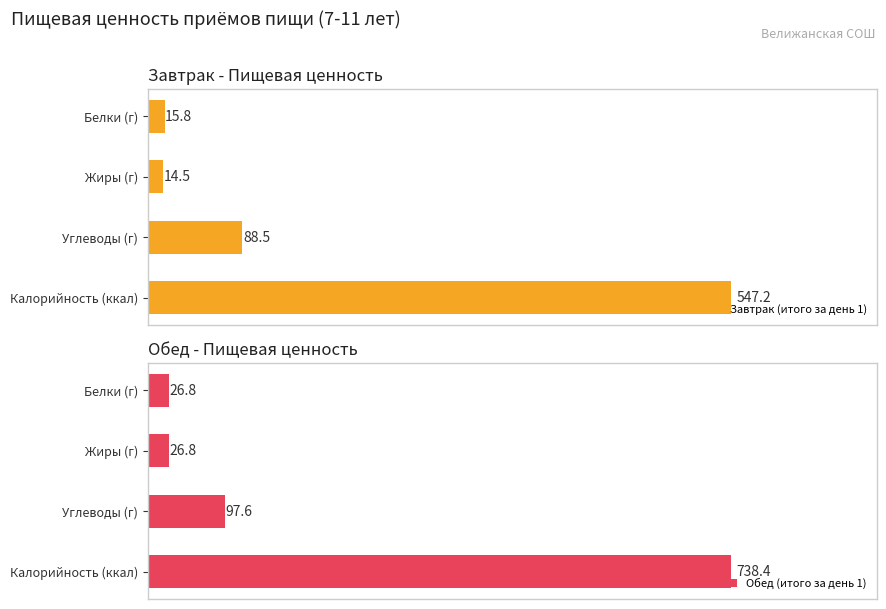

At which label does Завтрак (итого за день 1) reach its minimum?

Жиры (г)